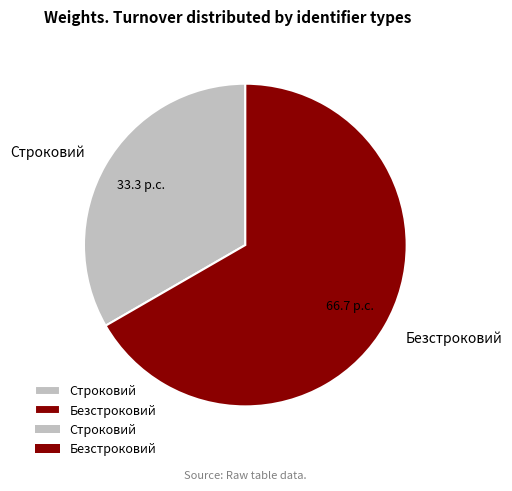

Approximately how many times larger is the value at Строковий compared to Безстроковий?

0.5